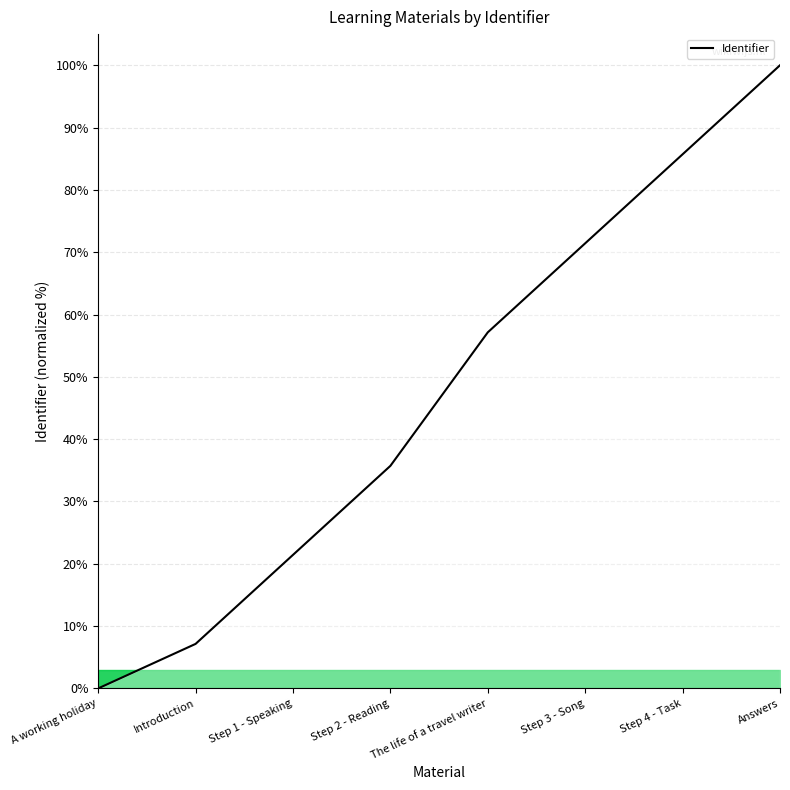

What is the sum of the values at Step 4 - Task and Introduction?

92.9